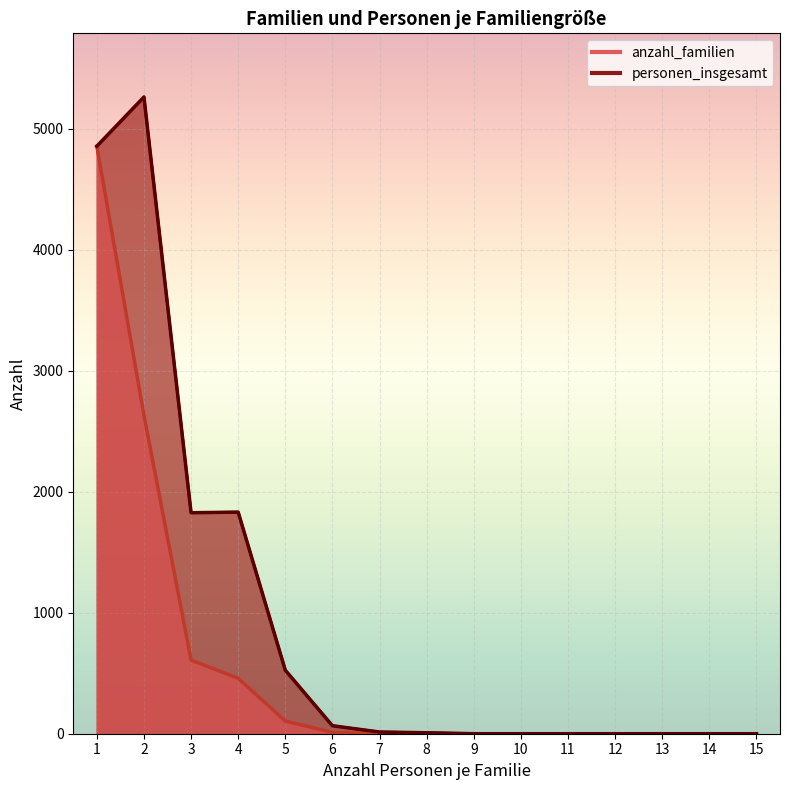

What are all the series names shown in the legend?

anzahl_familien, personen_insgesamt